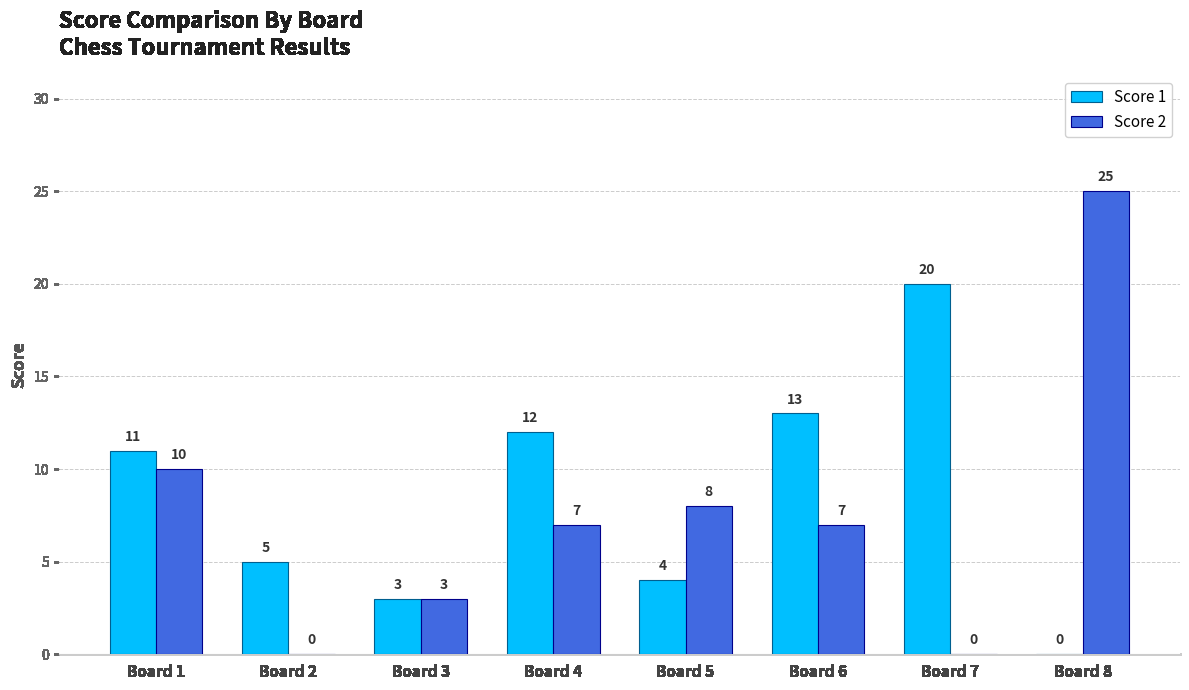

What are all the series names shown in the legend?

Score 1, Score 2